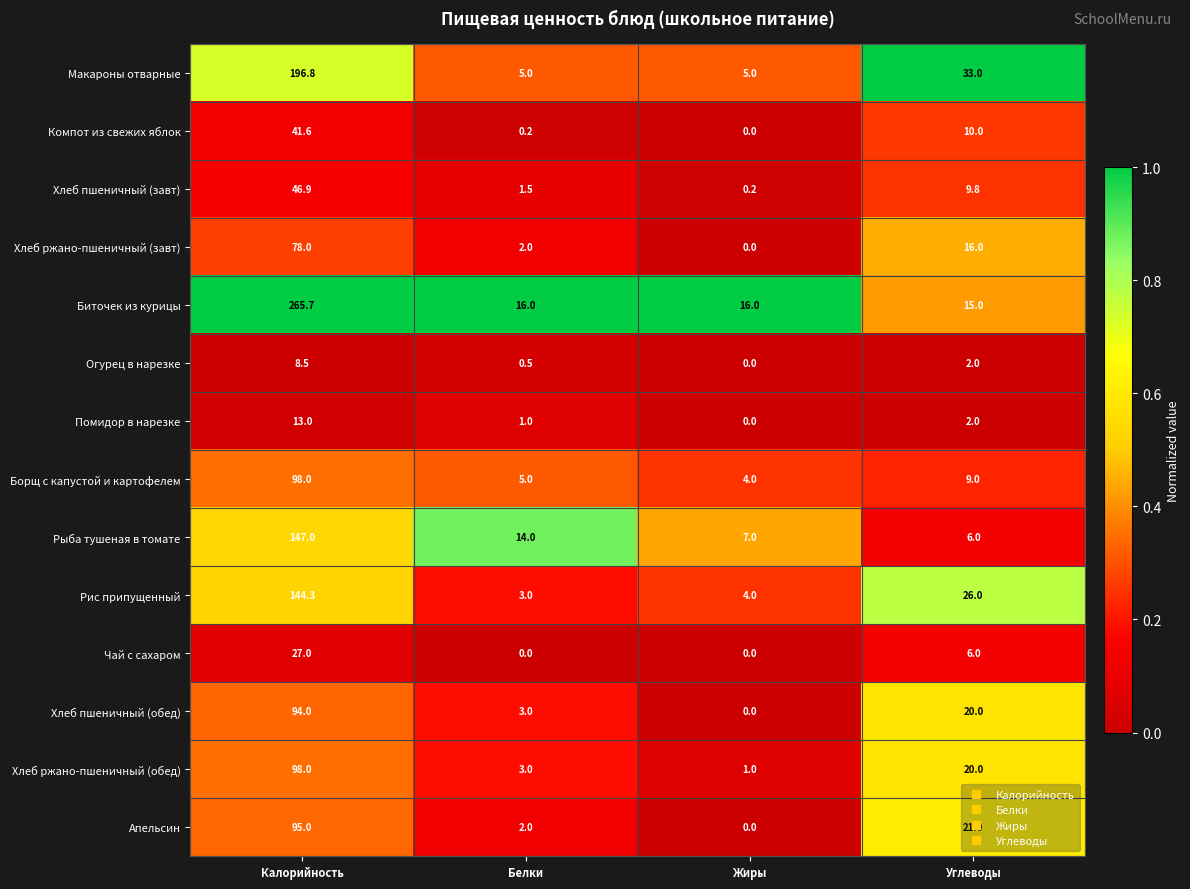

What is the sum of the Огурец в нарезке values at Калорийность and Белки?

9.0